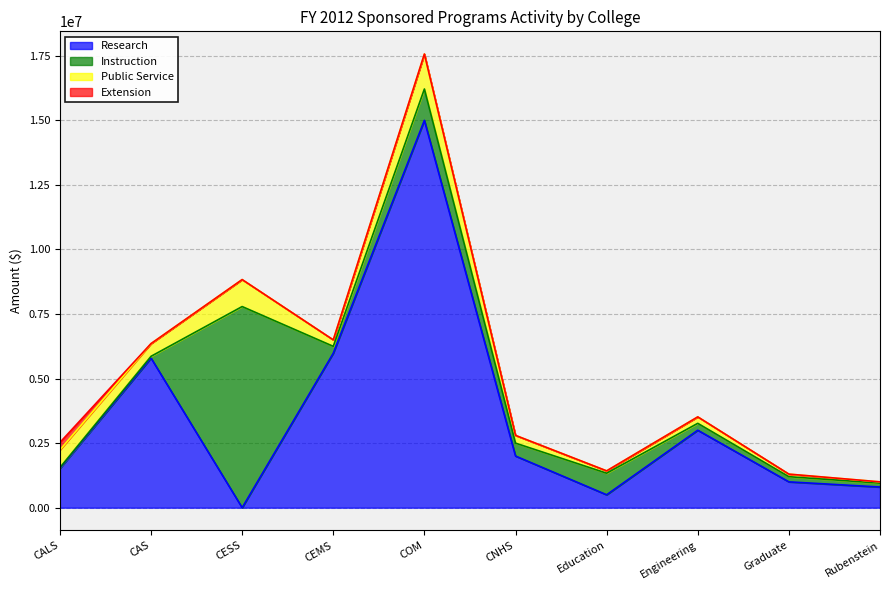

At which category is the sum across all series the highest?

COM